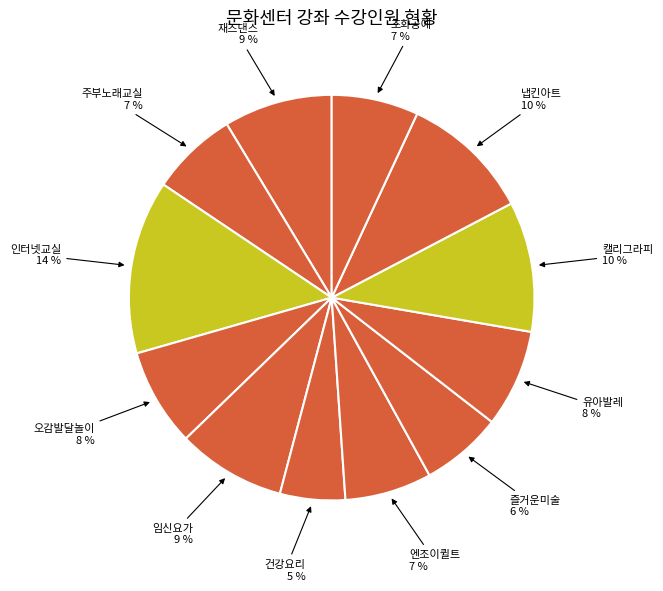

Count the number of slices in the pie.

12